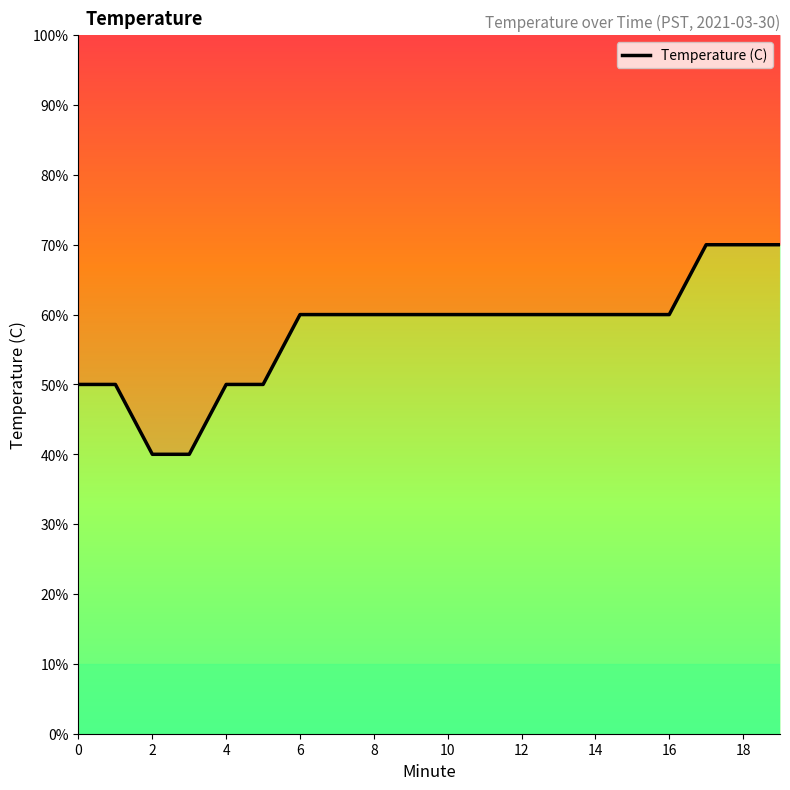

Read the value at 12.

6.1